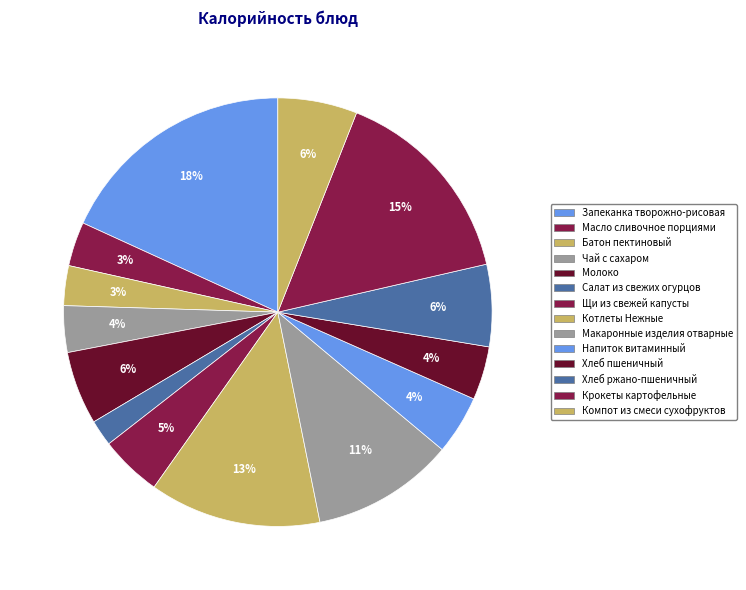

How many segments does this pie chart have?

14